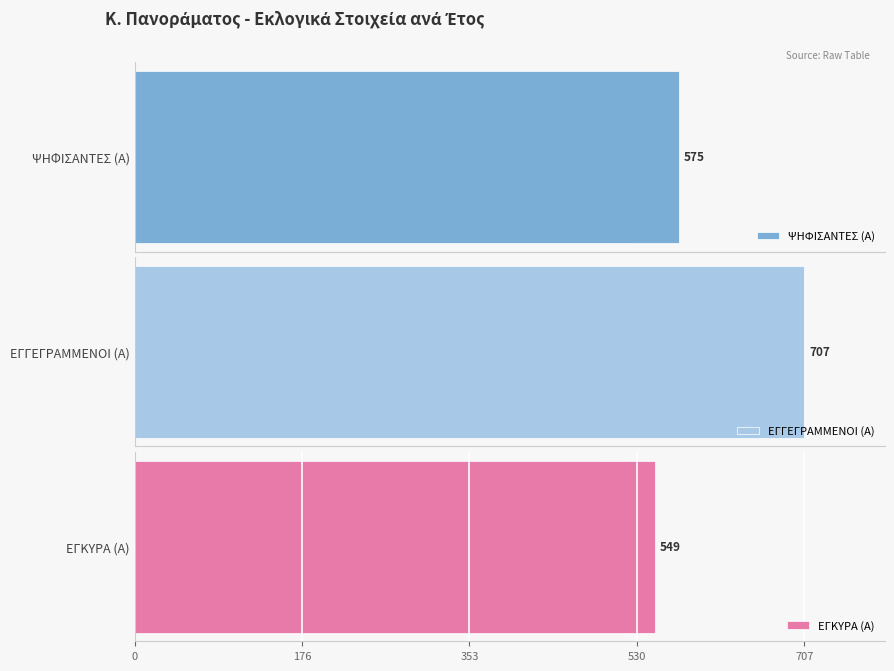

List the series in order of their peak value, lowest first.

ΕΓΚΥΡΑ (Α), ΨΗΦΙΣΑΝΤΕΣ (Α), ΕΓΓΕΓΡΑΜΜΕΝΟΙ (Α)